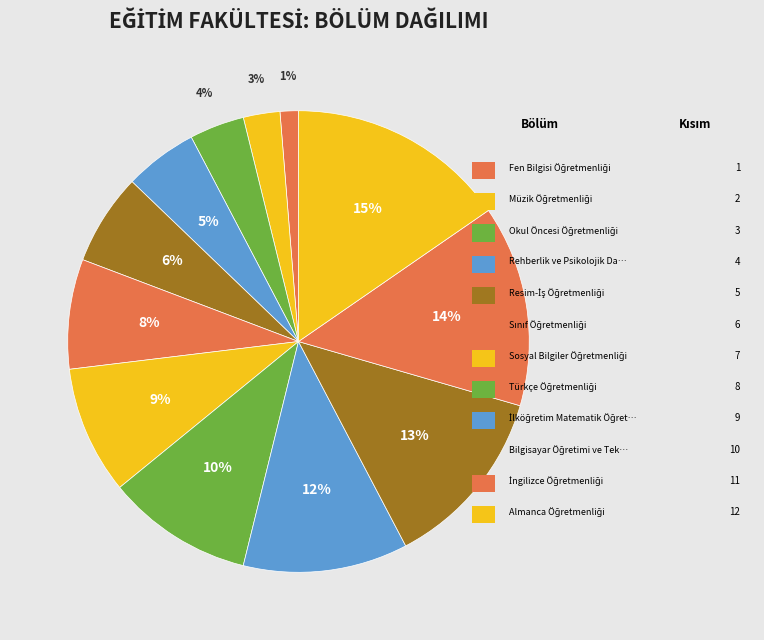

How many segments does this pie chart have?

12